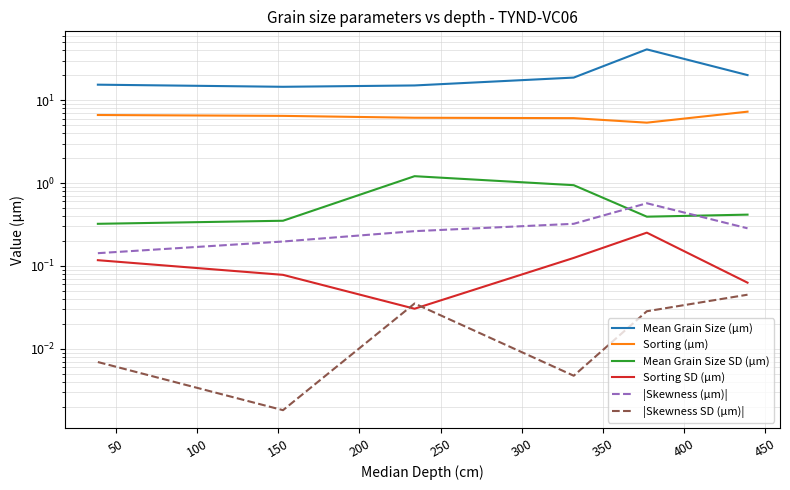

Is this an area chart (filled region under the line)?

No